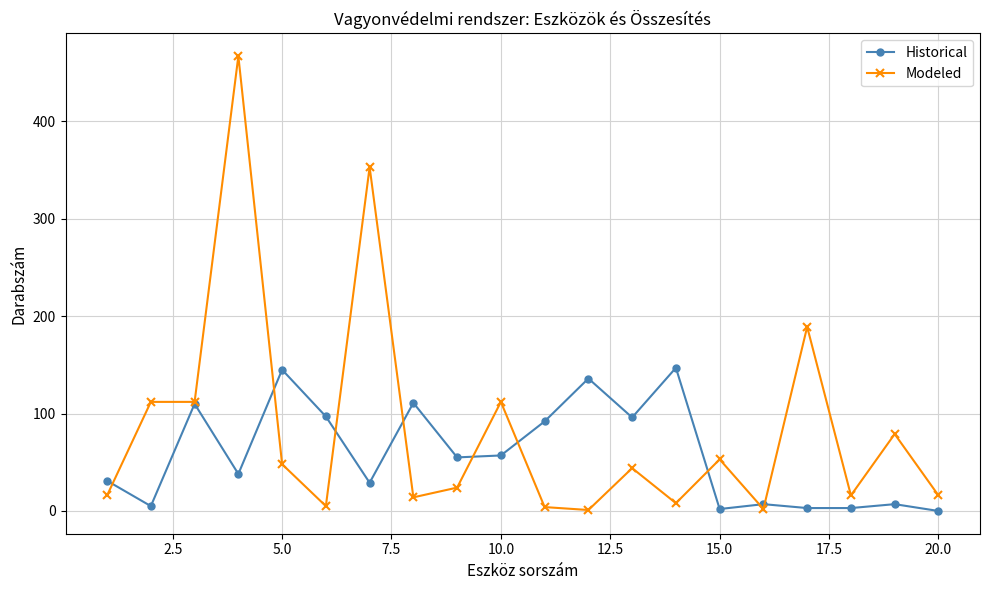

List the series in order of their peak value, highest first.

Modeled, Historical